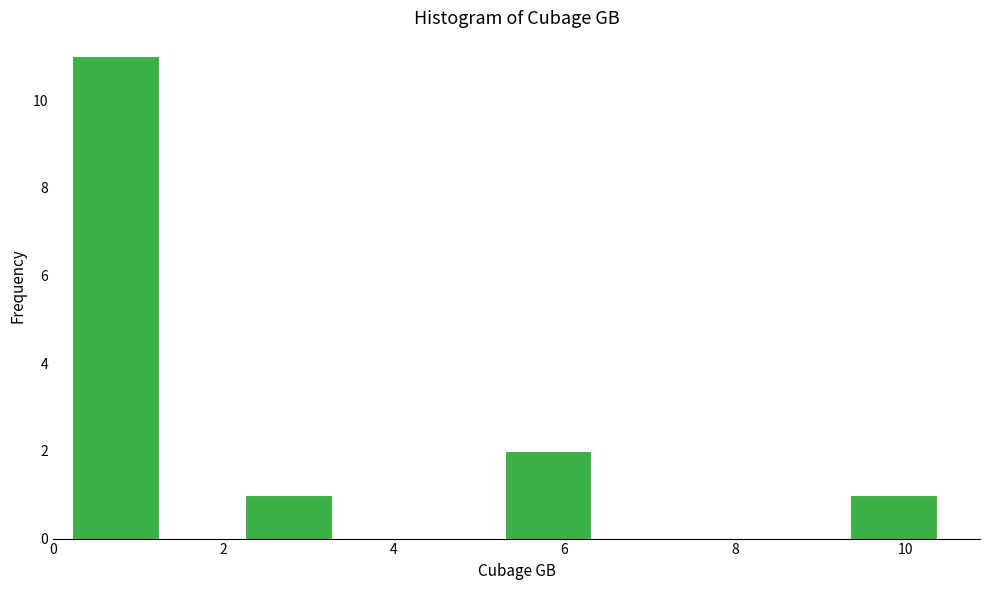

Which range on the x-axis has the tallest bar?

0.2 to 1.2